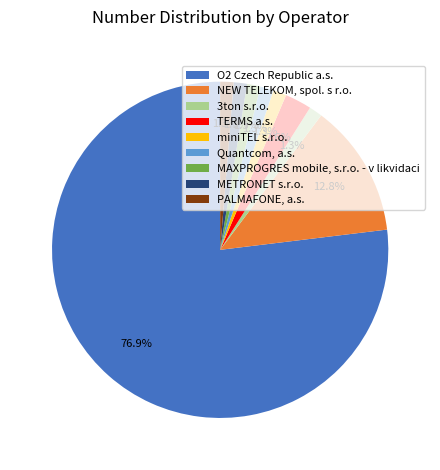

Which has a higher value, TERMS a.s. or METRONET s.r.o.?

TERMS a.s.